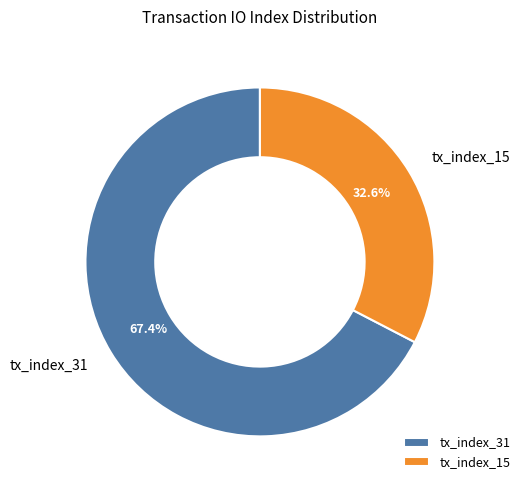

Does tx_index_31 represent more than half of the total?

Yes